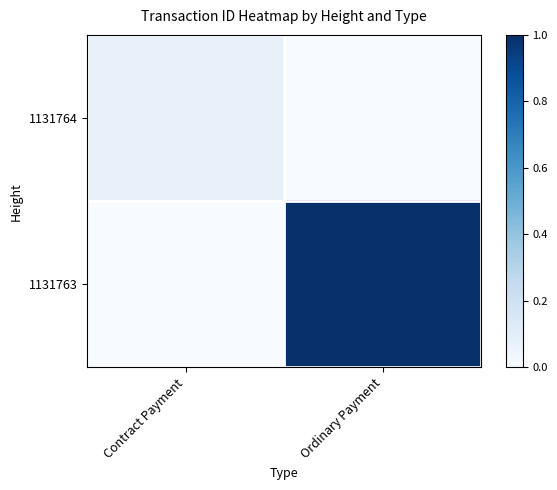

Between Contract Payment and Ordinary Payment, which is larger?

Contract Payment